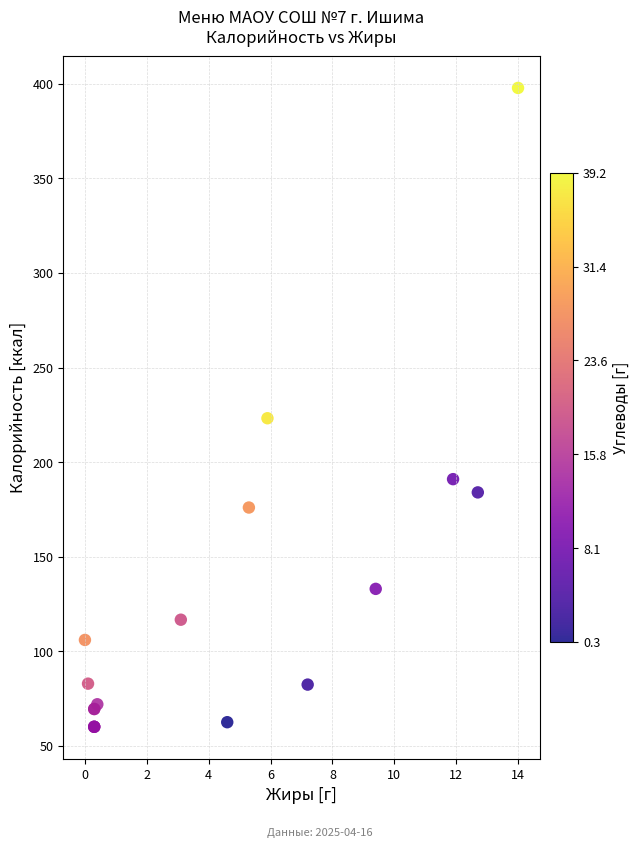

What Y value in the scatter plot is closest to 228?

223.2